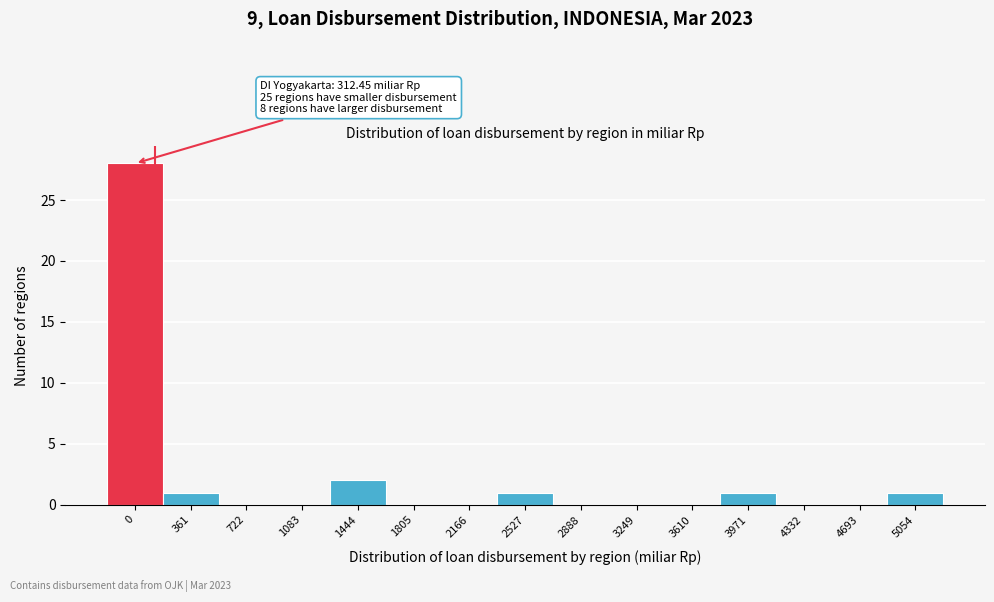

Reading right to left, extract all data points from this chart.

5054=1	4693=0	4332=0	3971=1	3610=0	3249=0	2888=0	2527=1	2166=0	1805=0	1444=2	1083=0	722=0	361=1	0=28